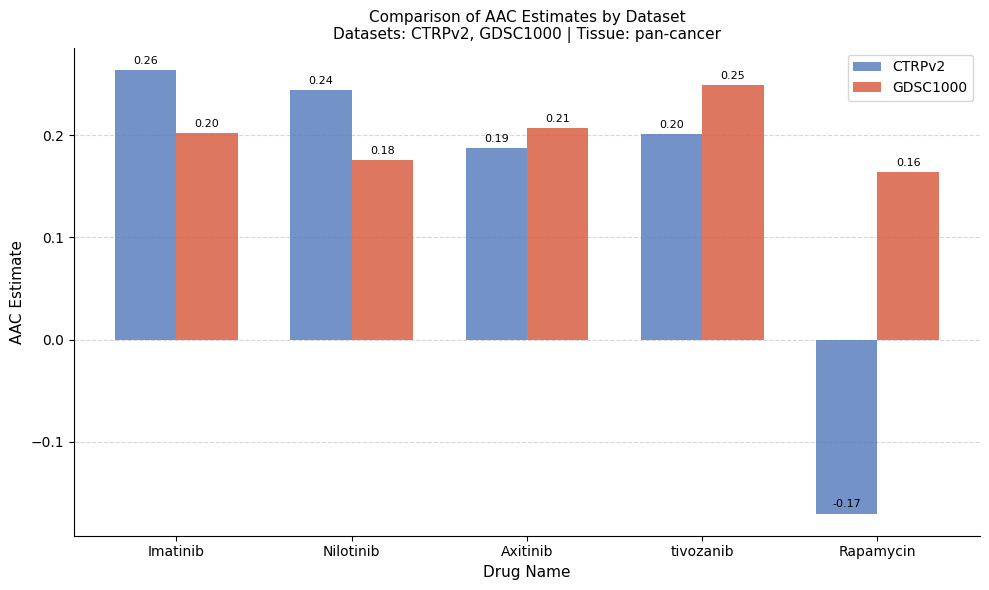

What is the approximate value of CTRPv2 at tivozanib?

0.2